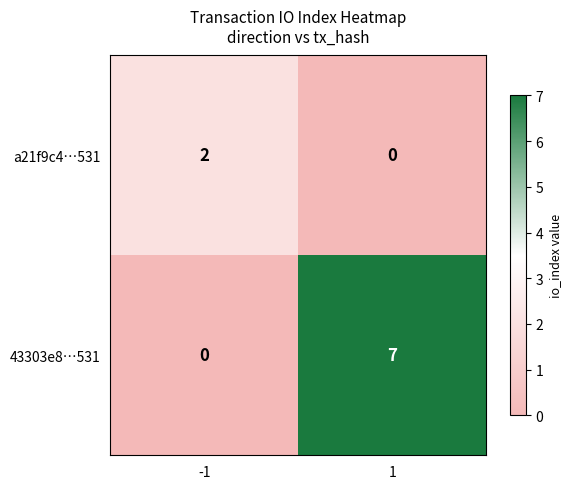

Which series has the largest total across all categories?

43303e8…531